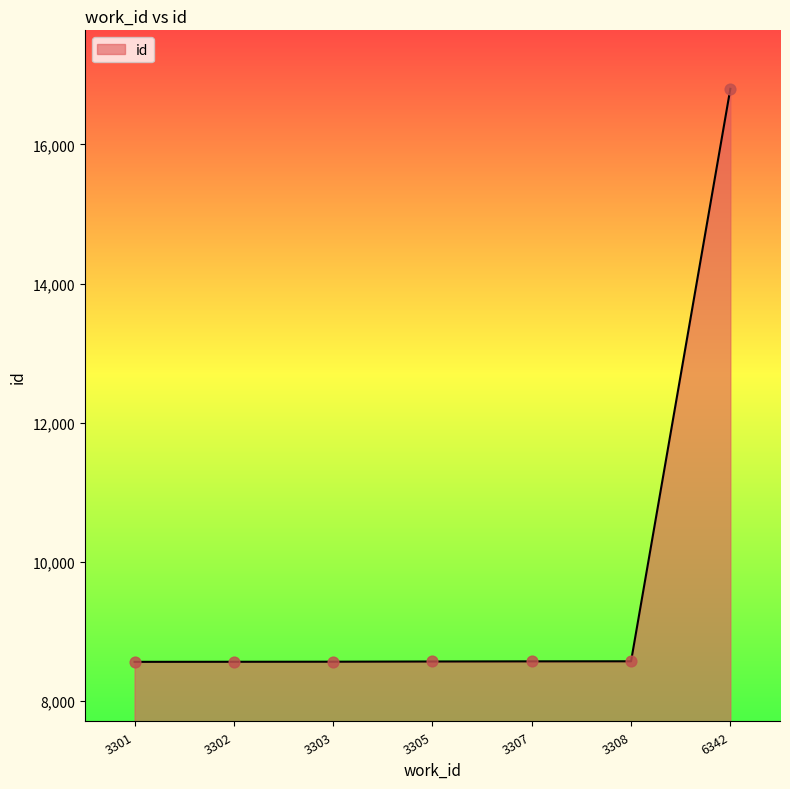

What is the change in value from 3303 to 3307?

+5